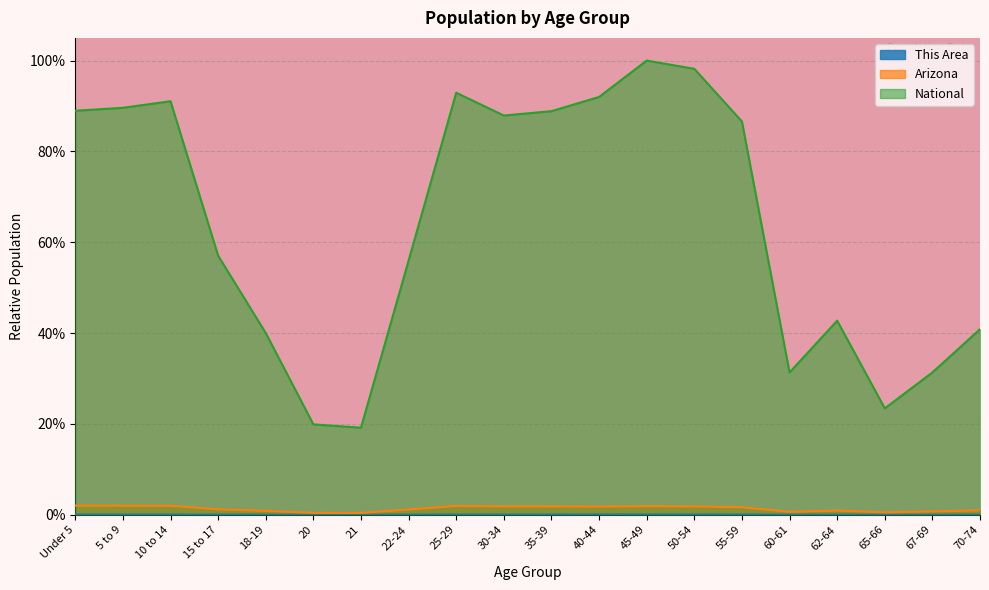

At which label is National closest to 0?

21